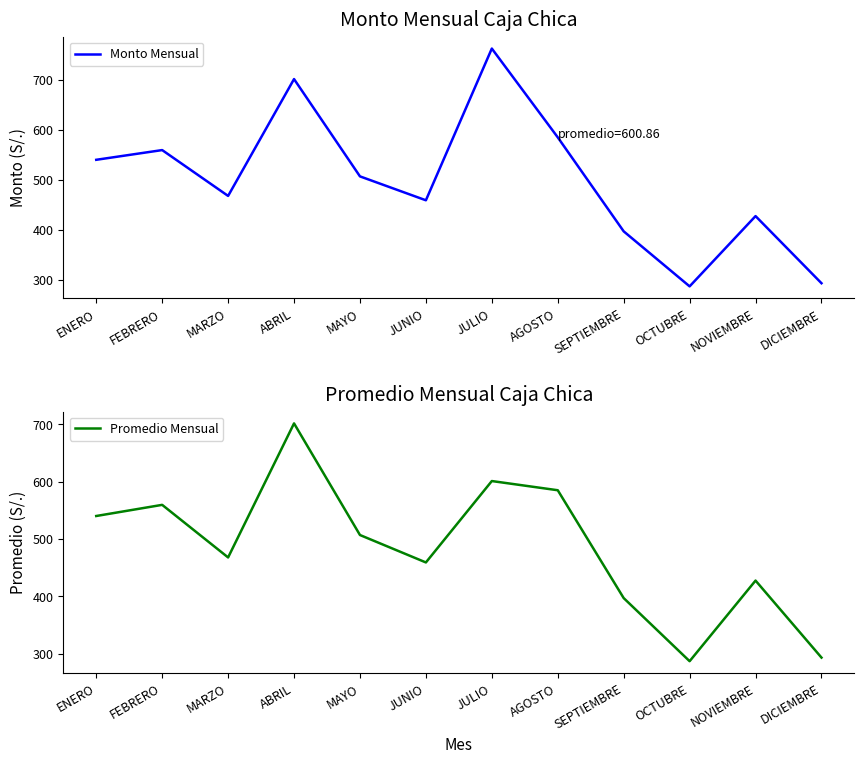

The value of Promedio Mensual at OCTUBRE is 287.4. True or false?

True